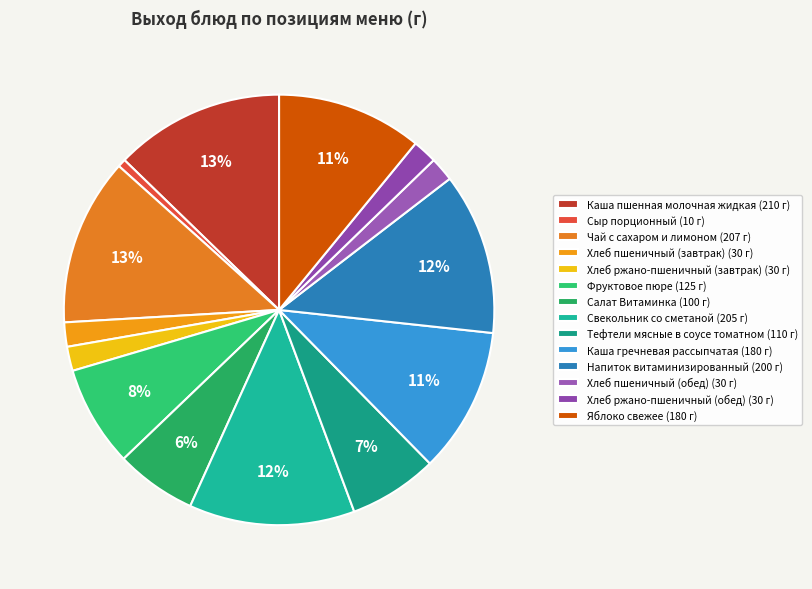

Count the number of slices in the pie.

14